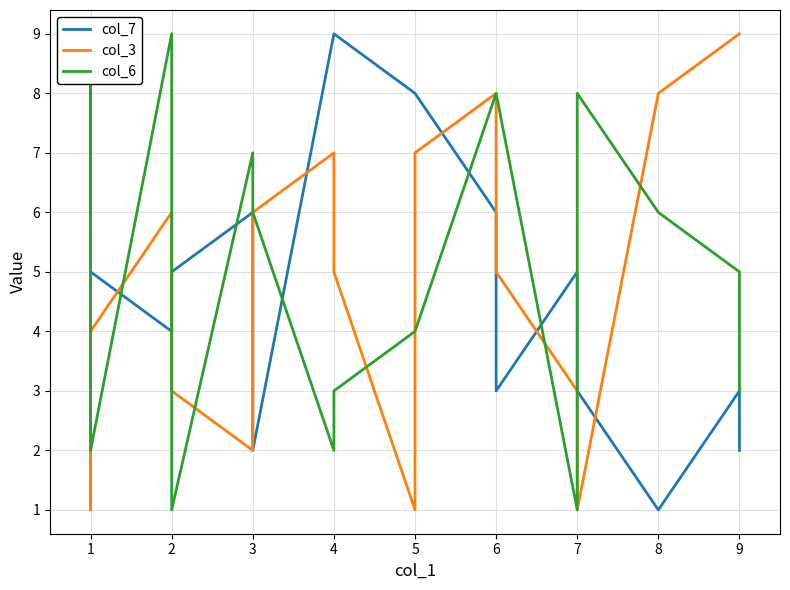

Where is the first local maximum for col_6?

1